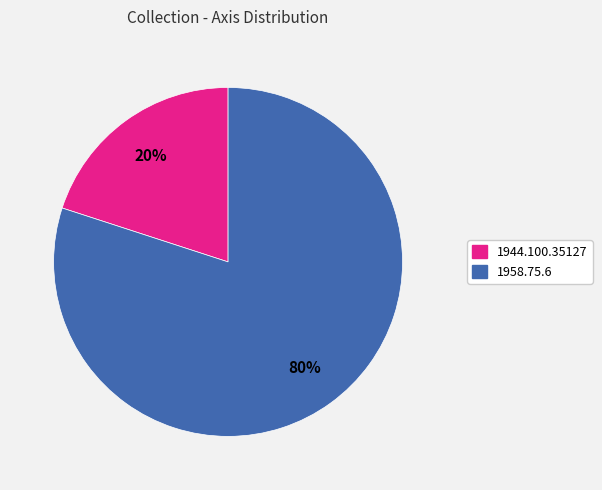

Which category accounts for the majority?

1958.75.6